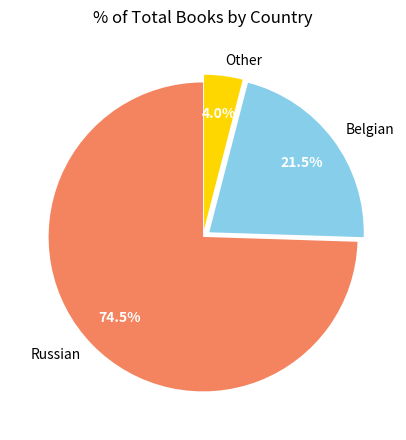

What is the smallest slice in the pie chart?

Other